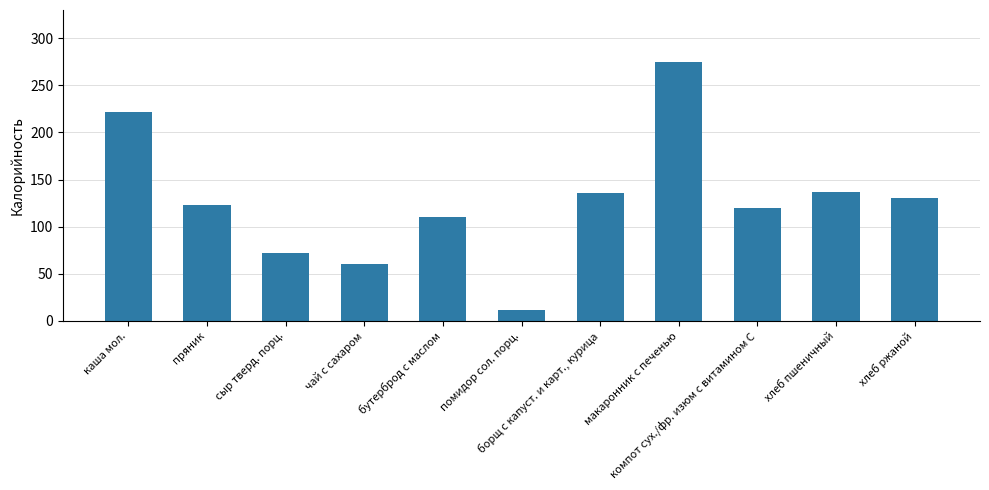

Between чай с сахаром and помидор сол. порц., which is larger?

чай с сахаром